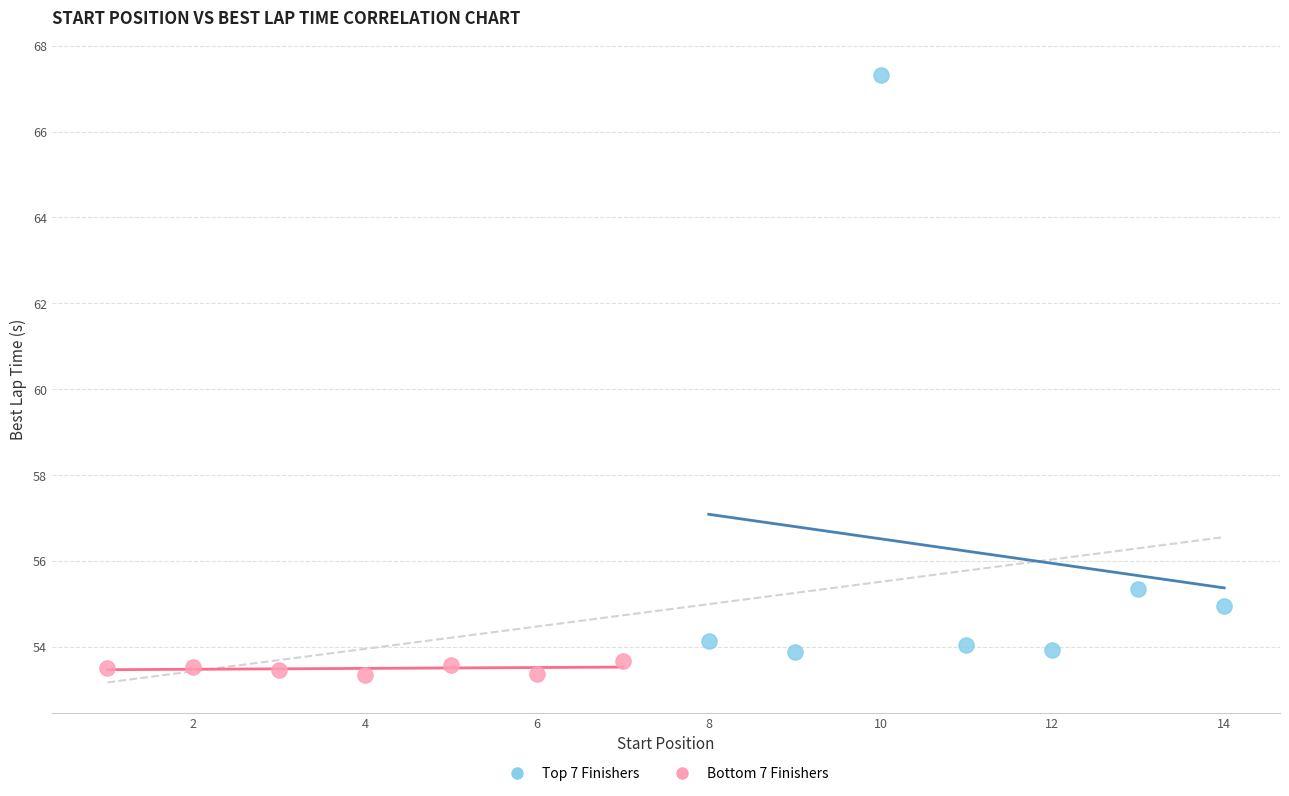

Which series has the widest spread of Y values?

Bottom 7 Finishers